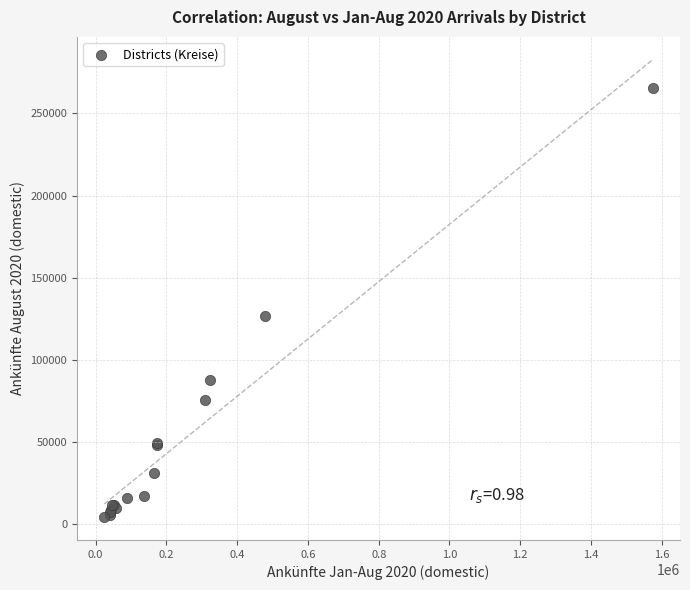

What Y value in the scatter plot is closest to 134942?

126955